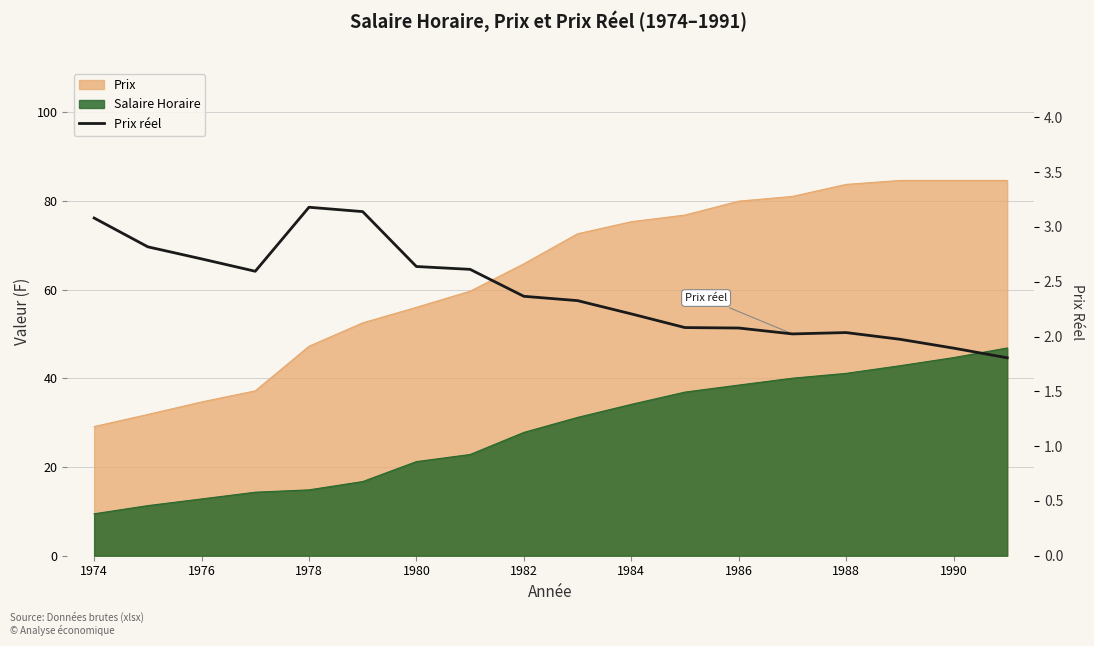

Is it true that the value at 1986 is 1.4?

False